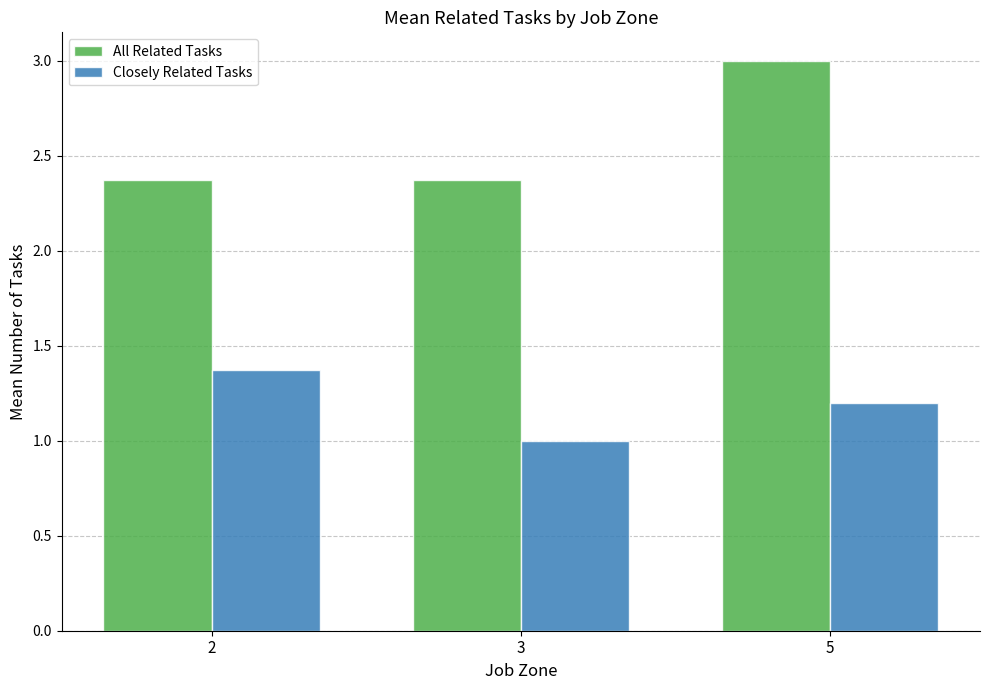

How many bars are there in each group?

2